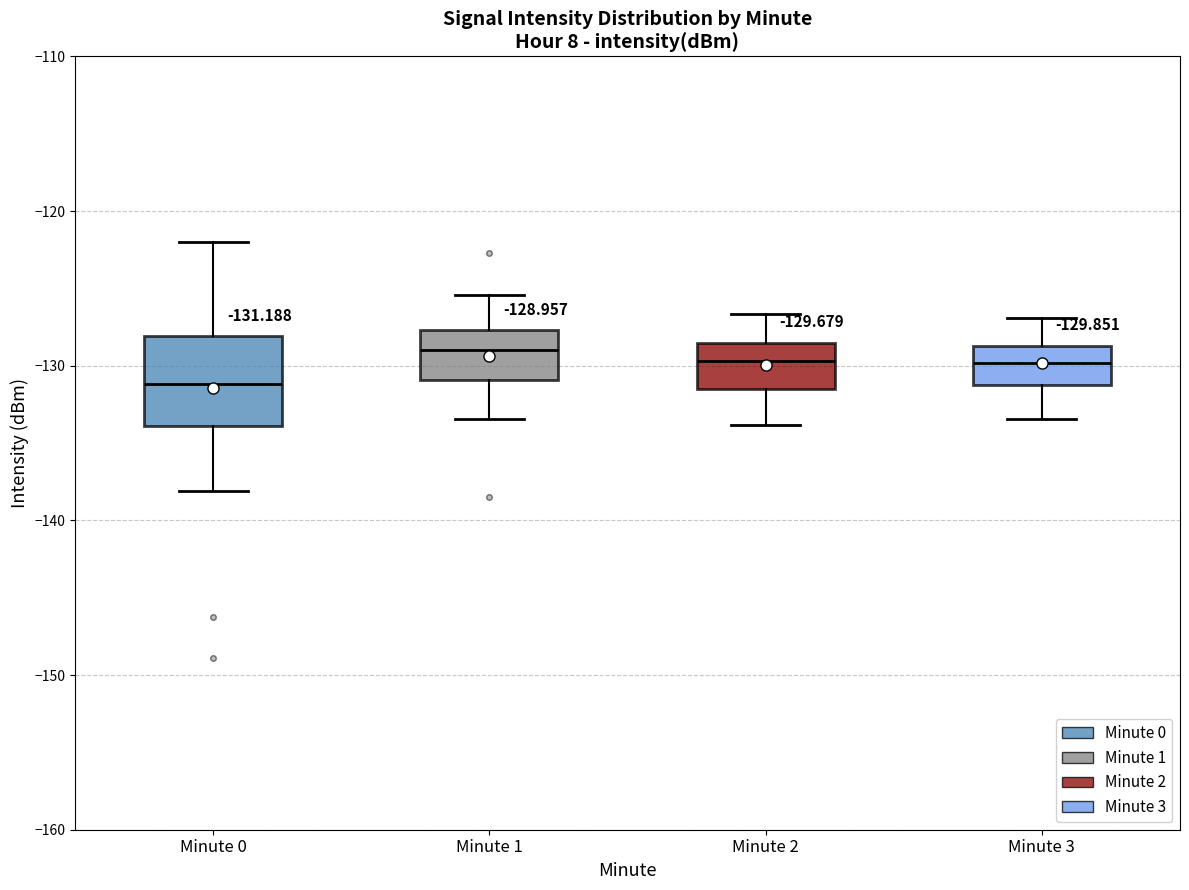

Comparing the boxes themselves (not the whiskers), which one is the tallest?

Minute 0